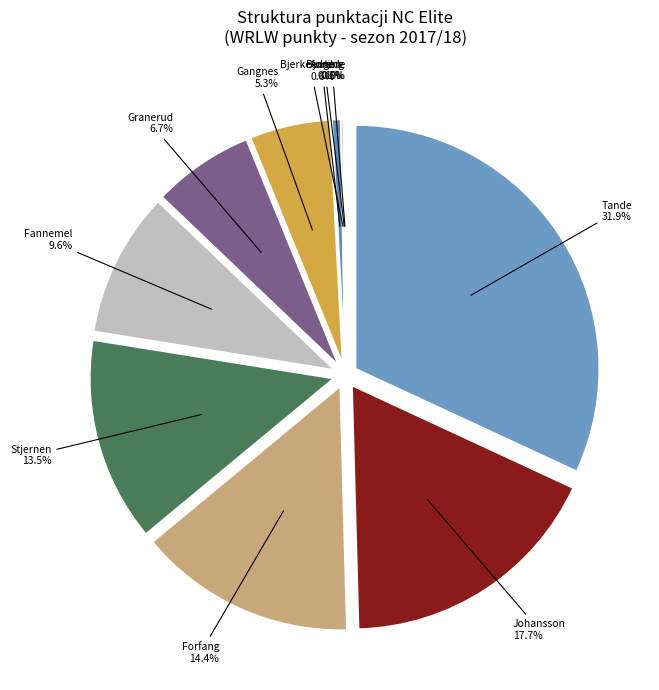

To the nearest percent, what is the average slice percentage?

9%